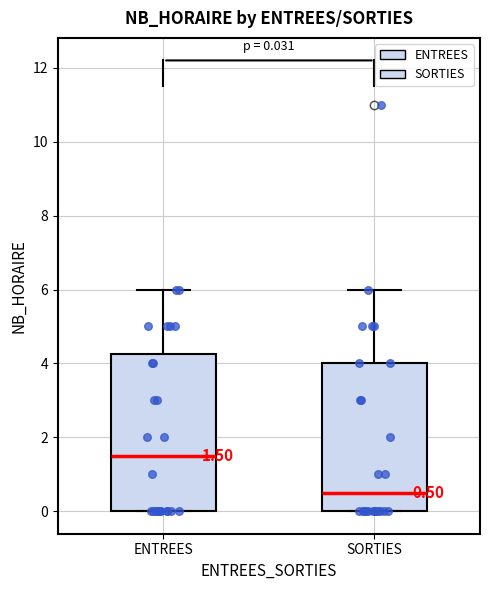

Which box is the tallest, from its lower edge to its upper edge?

ENTREES